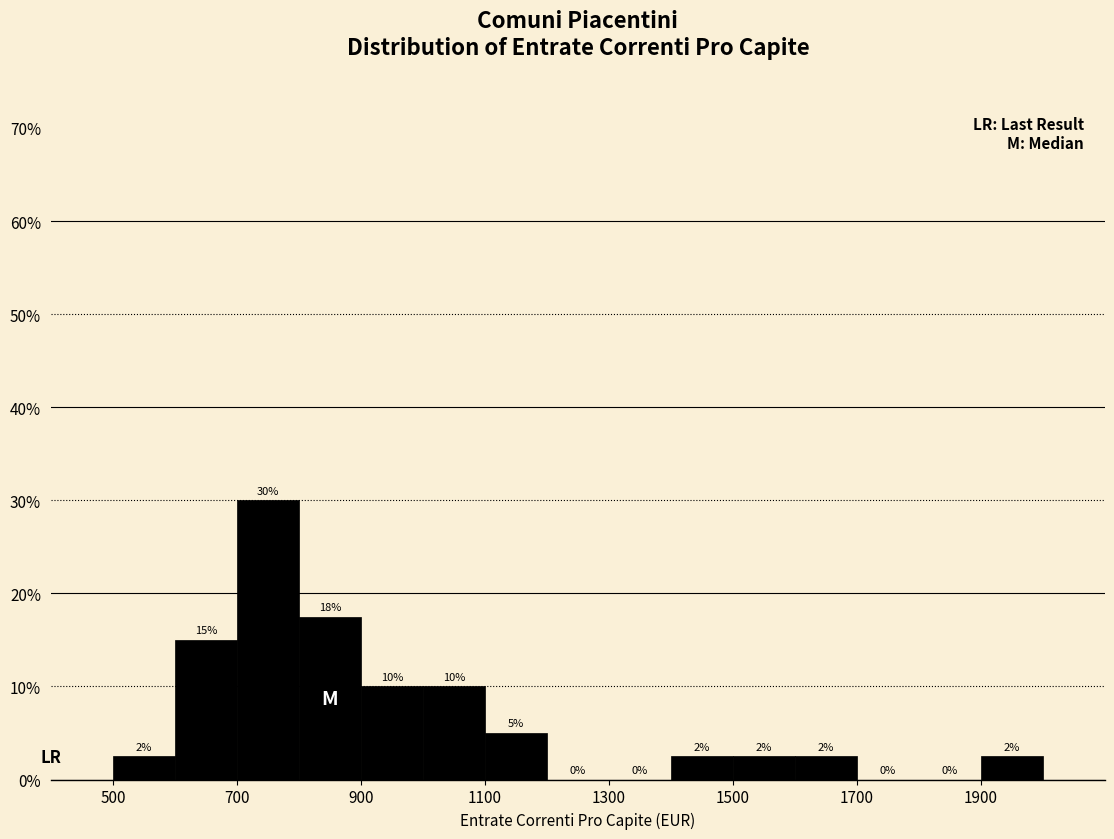

Over which range of the x-axis is the bar tallest?

700 to 800